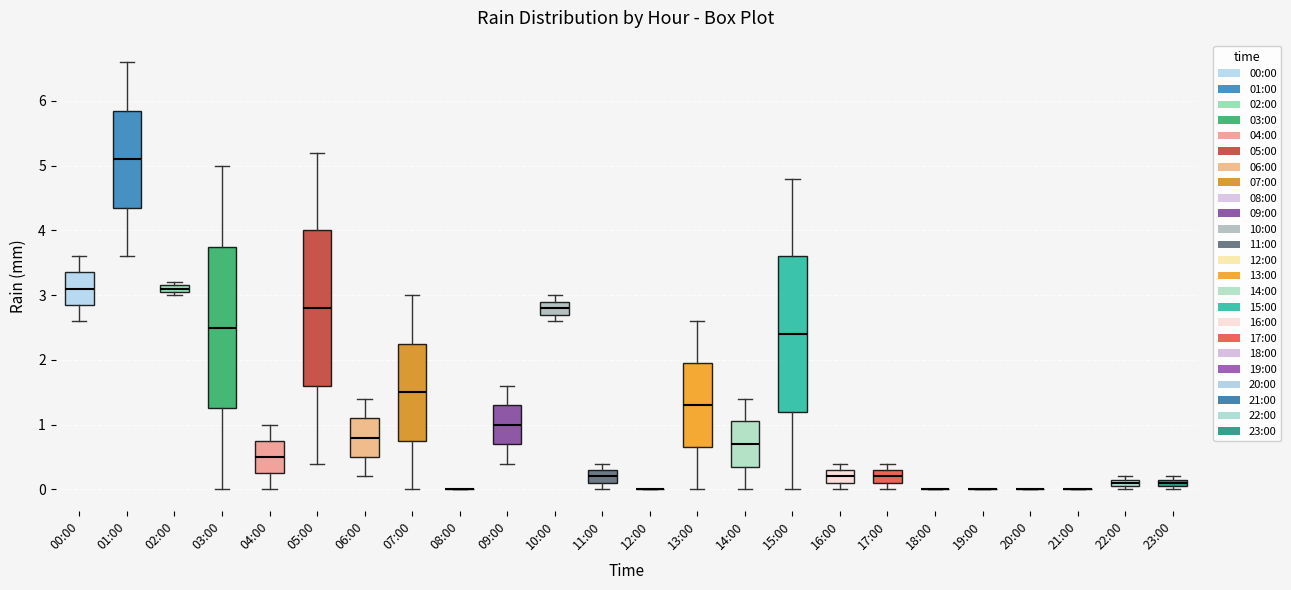

Which box is the tallest, from its lower edge to its upper edge?

03:00